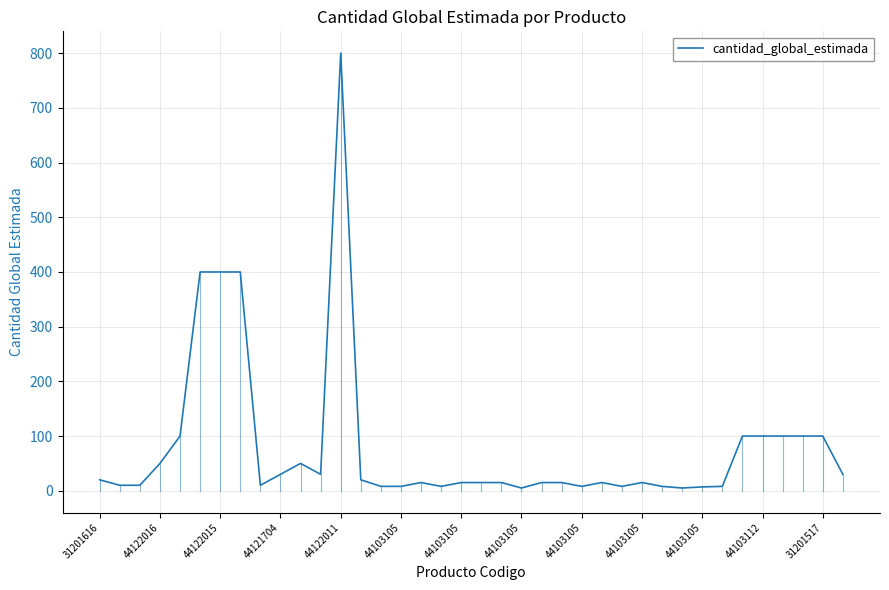

Does the chart have visible grid lines?

Yes